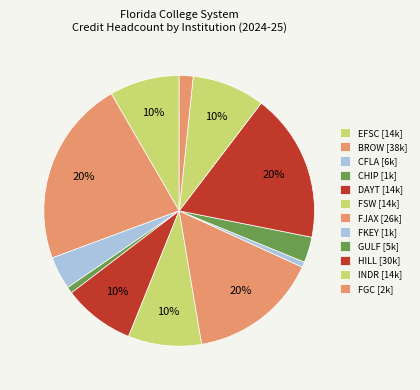

Count the number of slices in the pie.

12